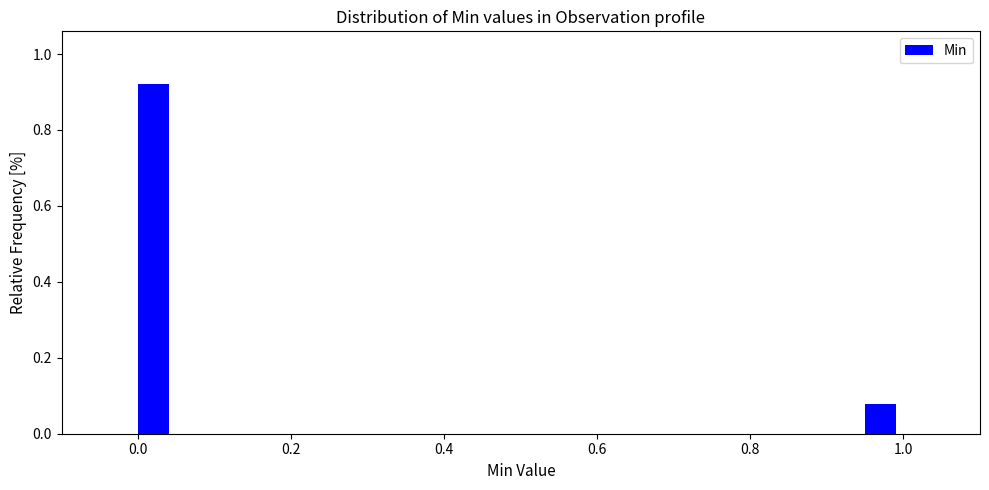

Around what value on the x-axis is the tallest bar? Give the approximate position of its centre, as read against the axis.

0.02